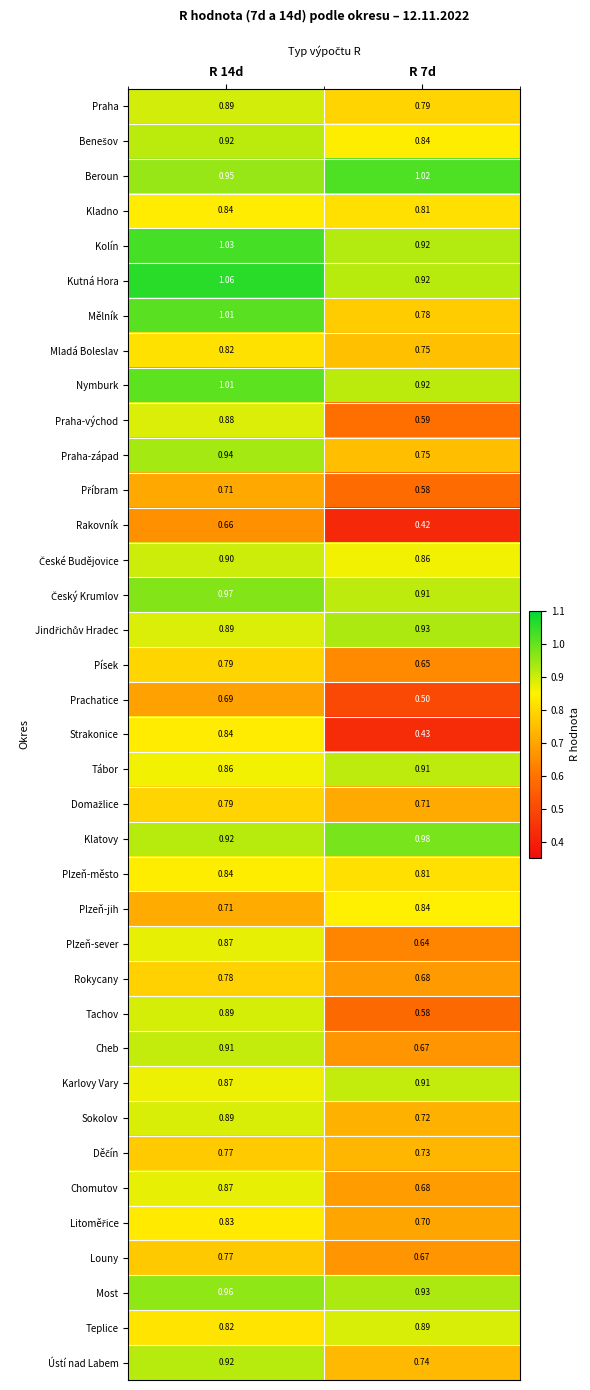

Which series has the widest spread of values?

Strakonice